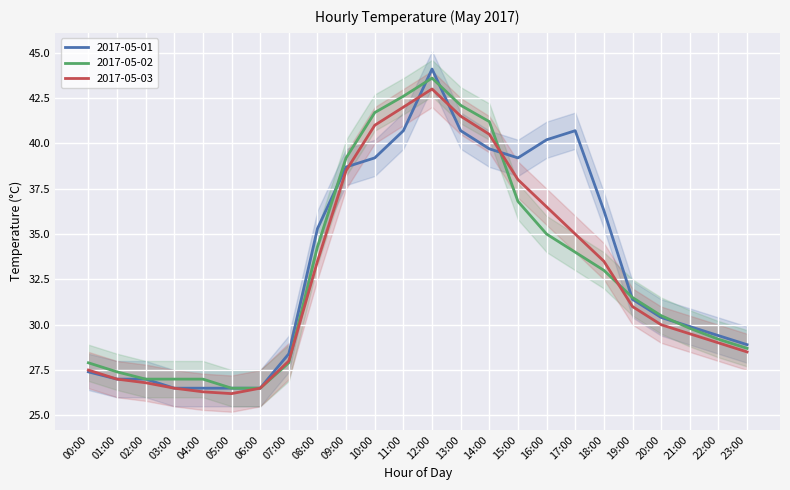

How many interior local valleys does the 2017-05-01 series have?

1